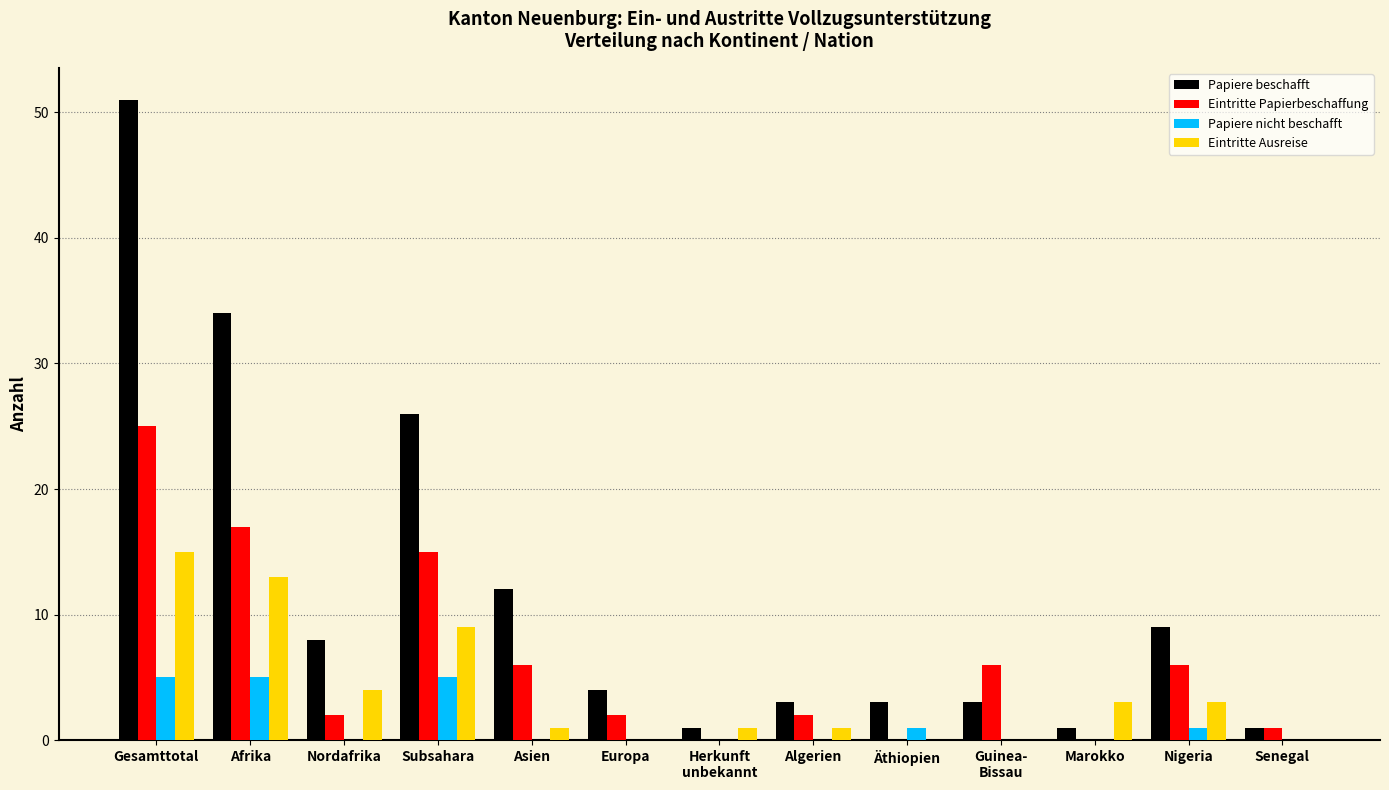

Which series changed the most between Afrika and Nigeria?

Papiere beschafft